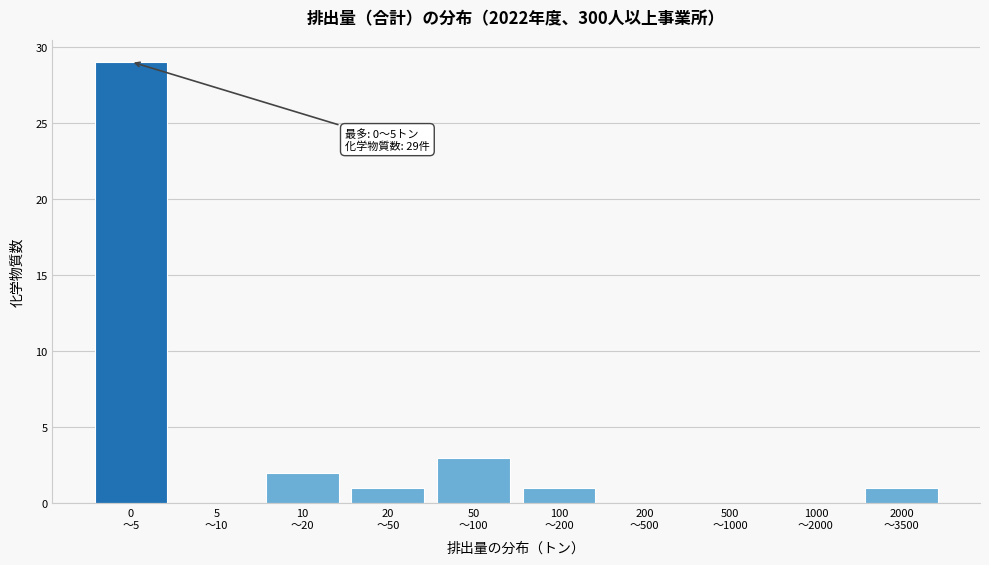

What is the sum of all values?

37